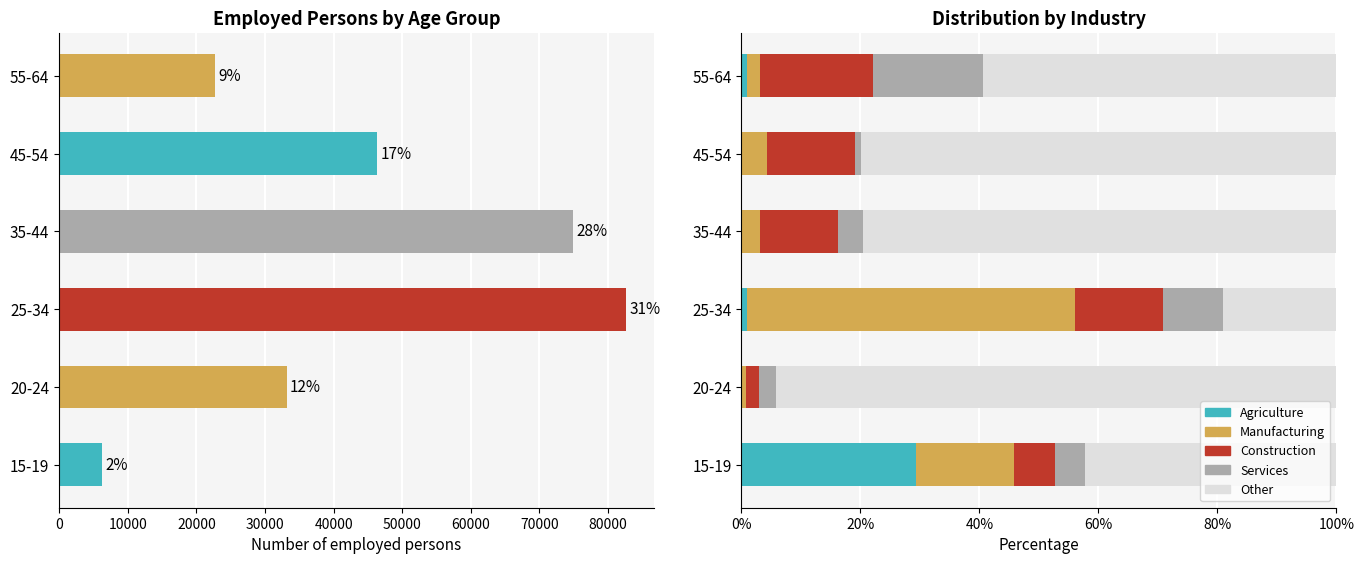

What is the greatest value displayed?

82577.0